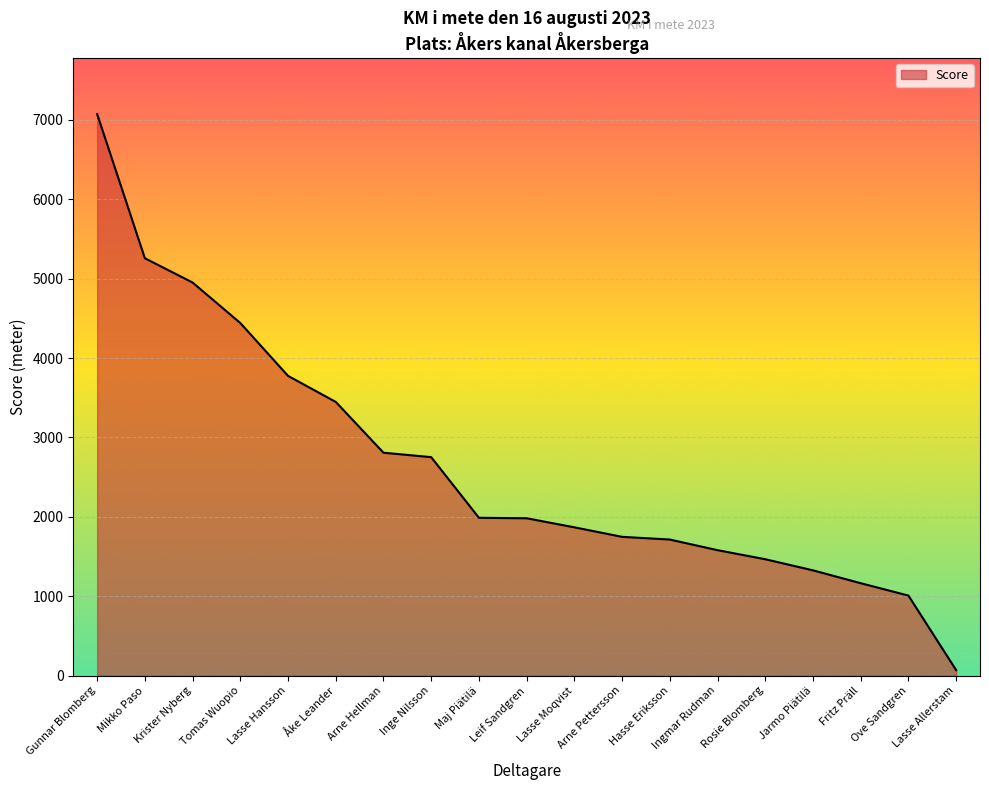

What is the sum of the values at Maj Piätilä and Jarmo Piätilä?

3314